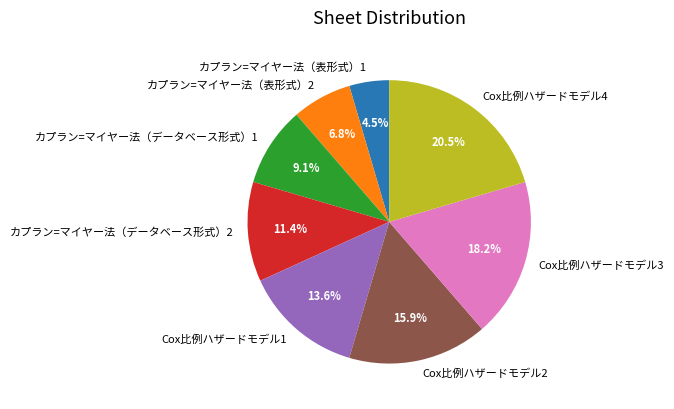

The カプラン=マイヤー法（表形式）1 slice represents 12% of the pie. True or false?

False